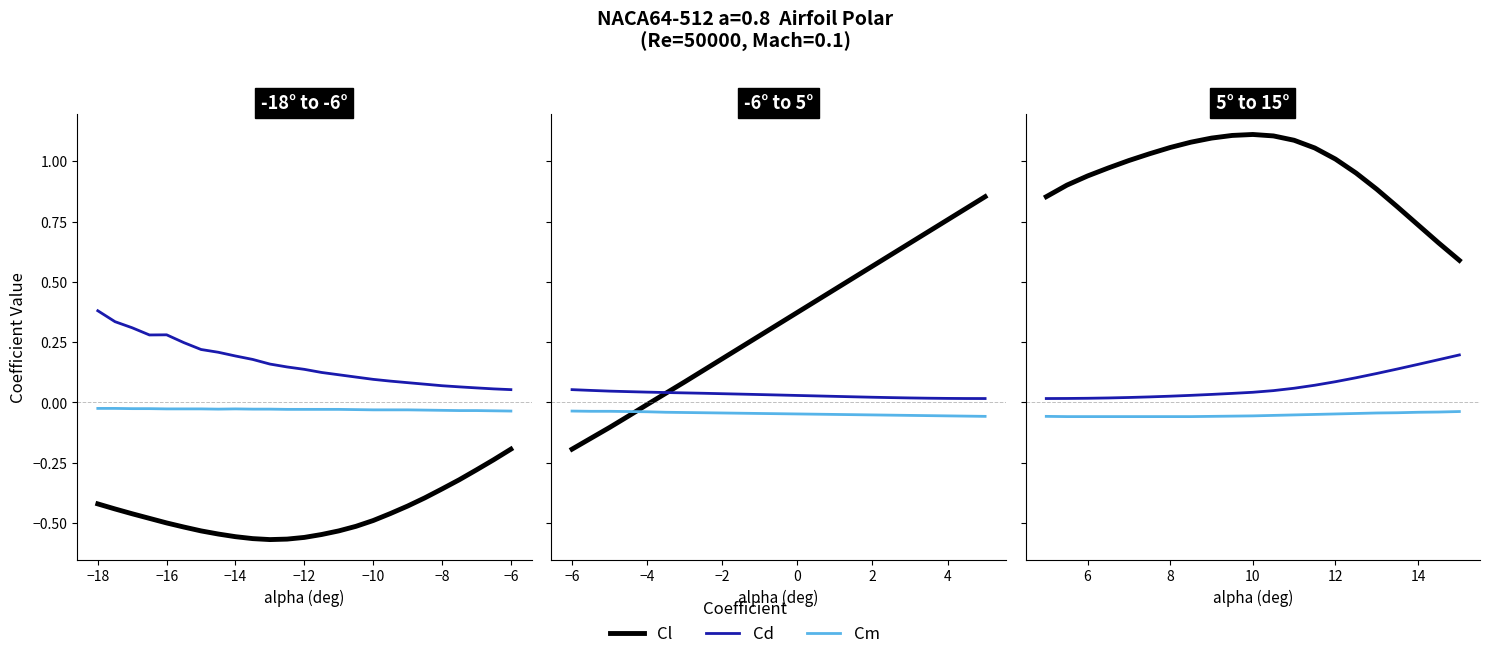

The value of Cm at −14 is -0.1. True or false?

False